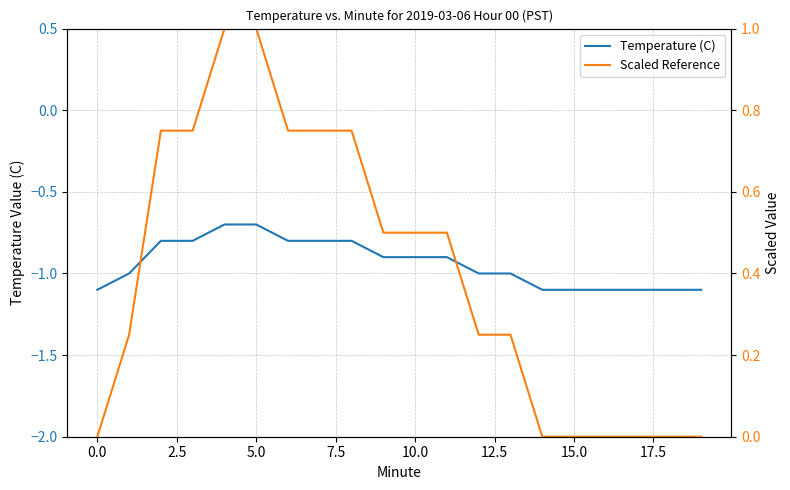

True or false: Temperature (C) and Scaled Reference intersect in this chart.

False